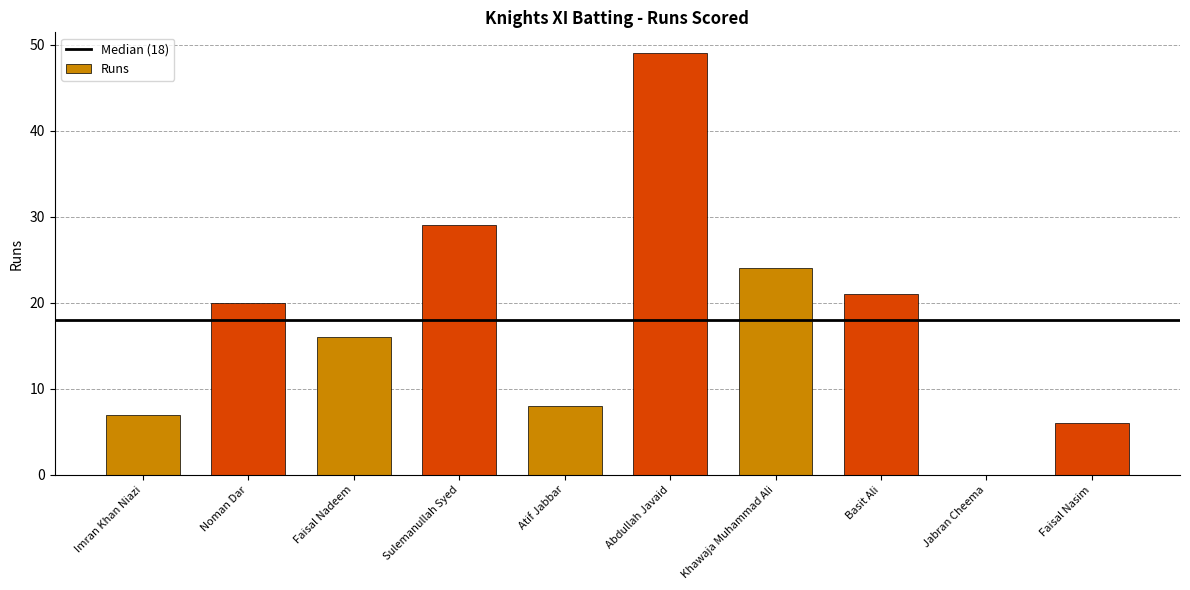

Reading left to right, list all the values displayed in this chart.

Imran Khan Niazi=7	Noman Dar=20	Faisal Nadeem=16	Sulemanullah Syed=29	Atif Jabbar=8	Abdullah Javaid=49	Khawaja Muhammad Ali=24	Basit Ali=21	Jabran Cheema=0	Faisal Nasim=6